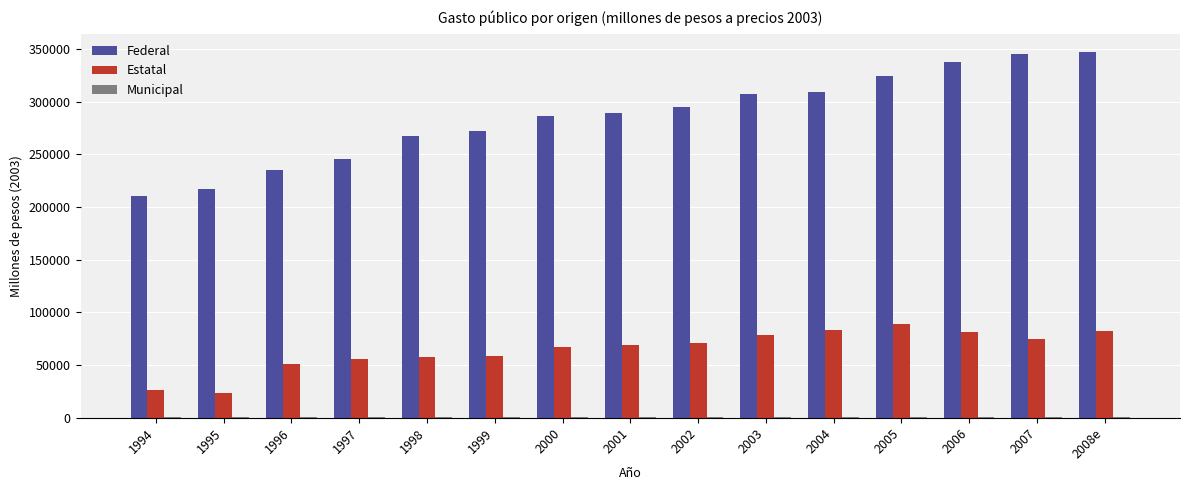

Does the chart contain stacked bars?

No